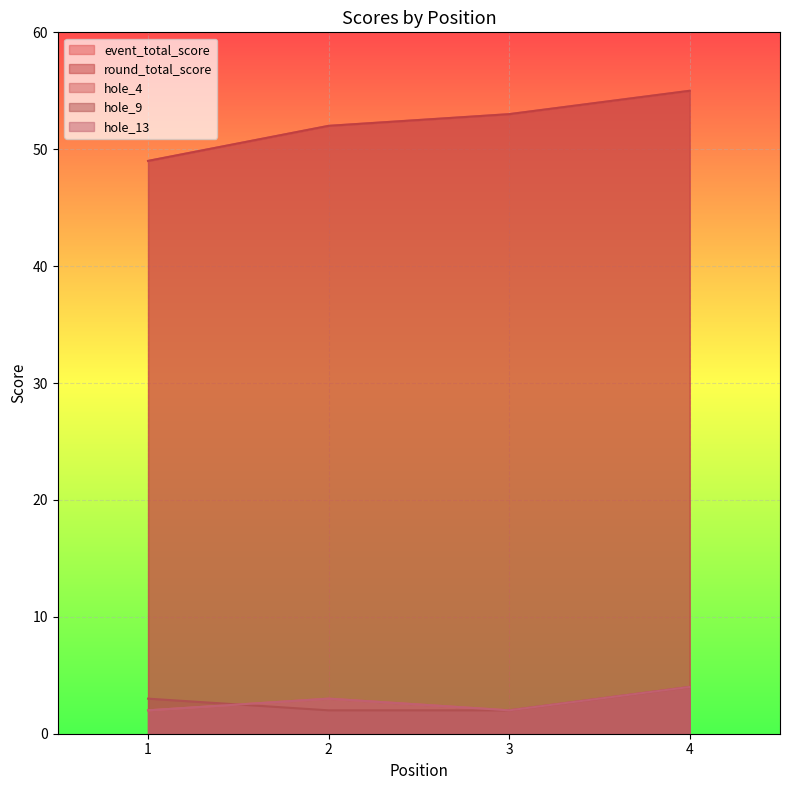

What is the average value of the hole_9 series?

3